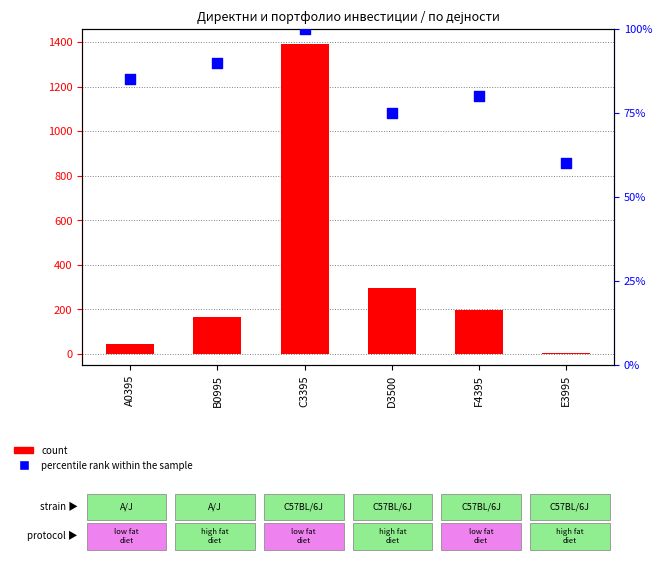

At how many categories does at least one series exceed 1088?

1